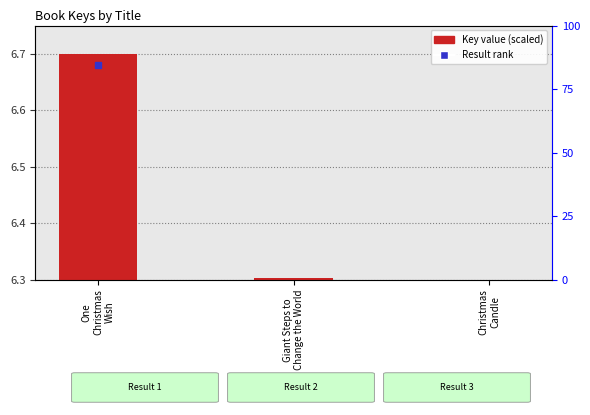

Which label corresponds to the smallest value in the chart?

Christmas
Candle